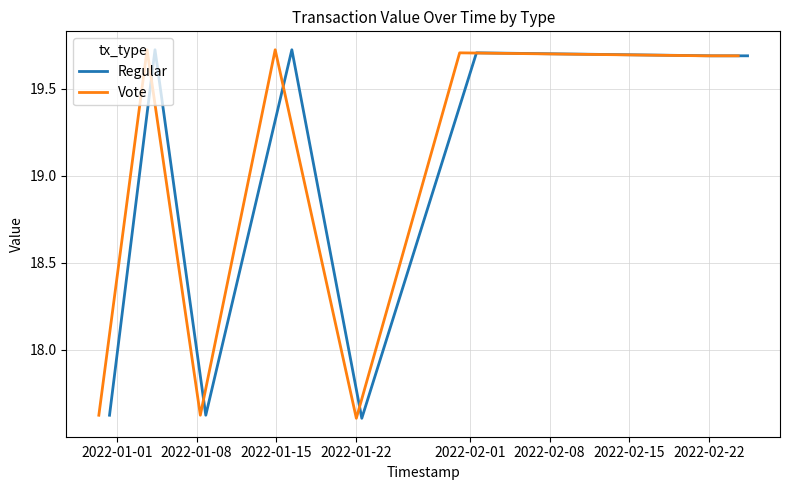

The Vote series shows 19.7 at 2022-02-22. True or false?

True